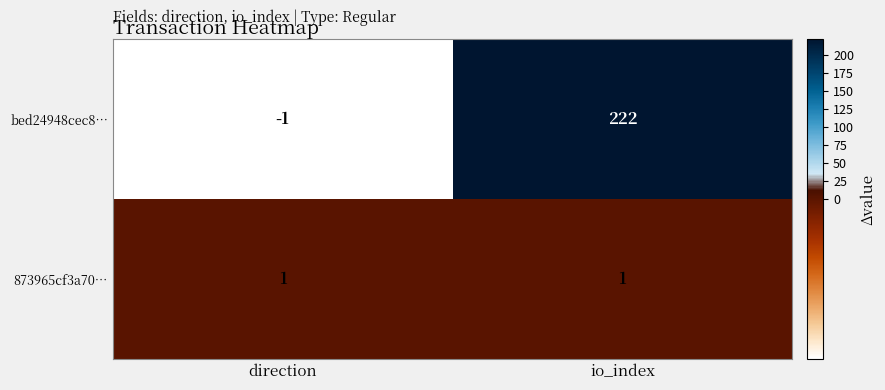

At how many categories does at least one series exceed 47?

1